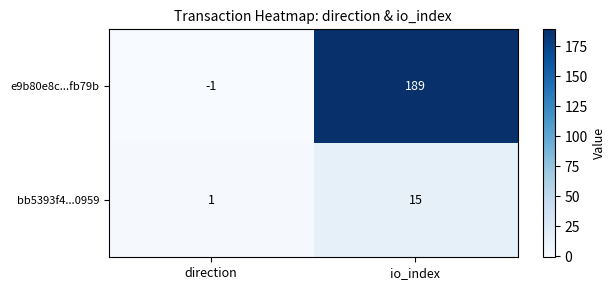

What is the difference between the maximum and minimum values in the bb5393f4...0959 series?

14